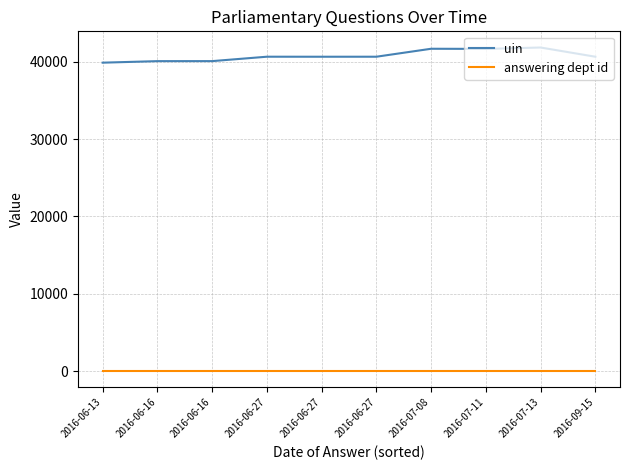

Which series has the largest total across all categories?

uin